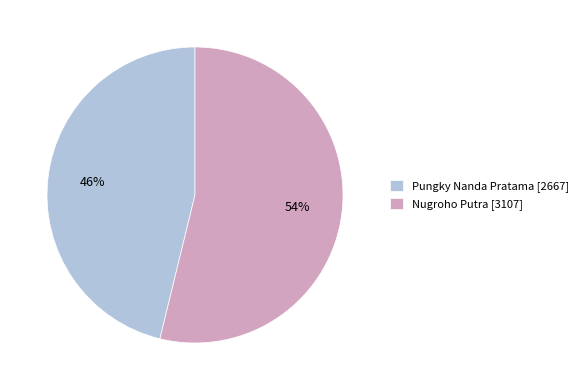

Is it true that Pungky Nanda Pratama is 46% of the pie?

True